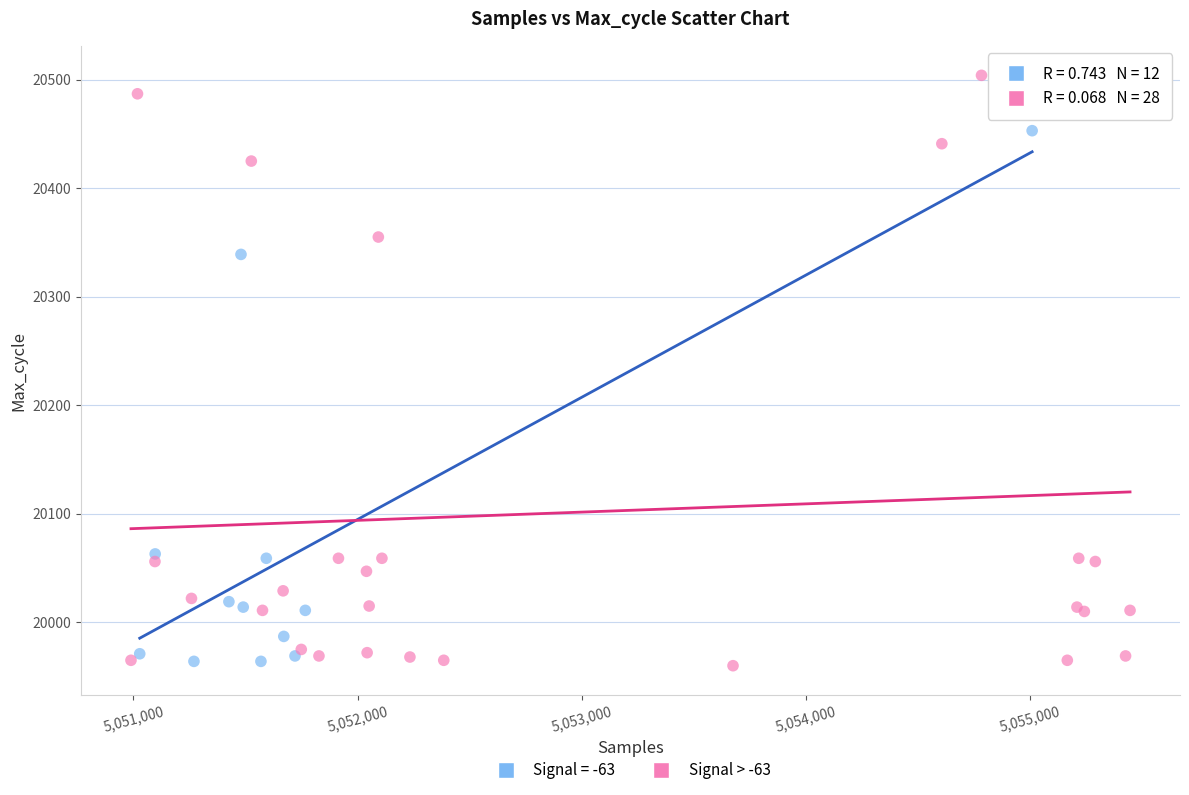

Which series contains the highest Y value?

Signal > -63